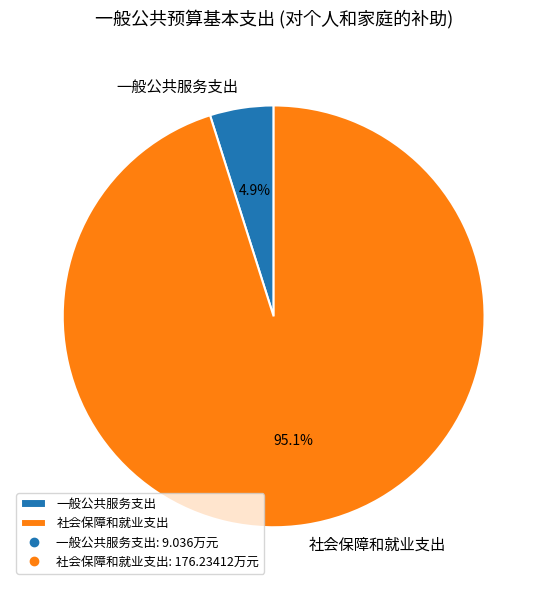

Which has a higher value, 一般公共服务支出 or 社会保障和就业支出?

社会保障和就业支出